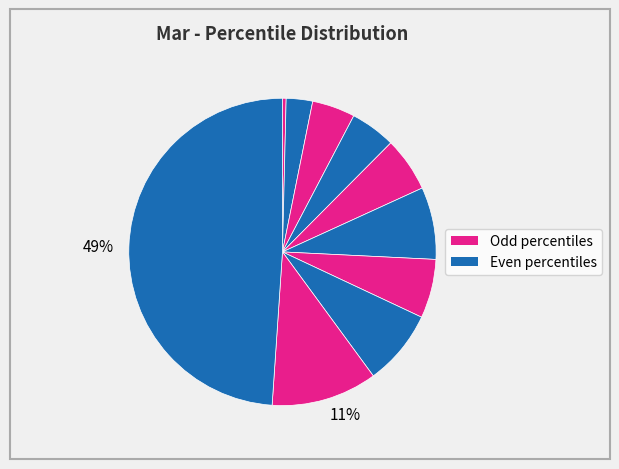

How many slices are in this pie chart?

10